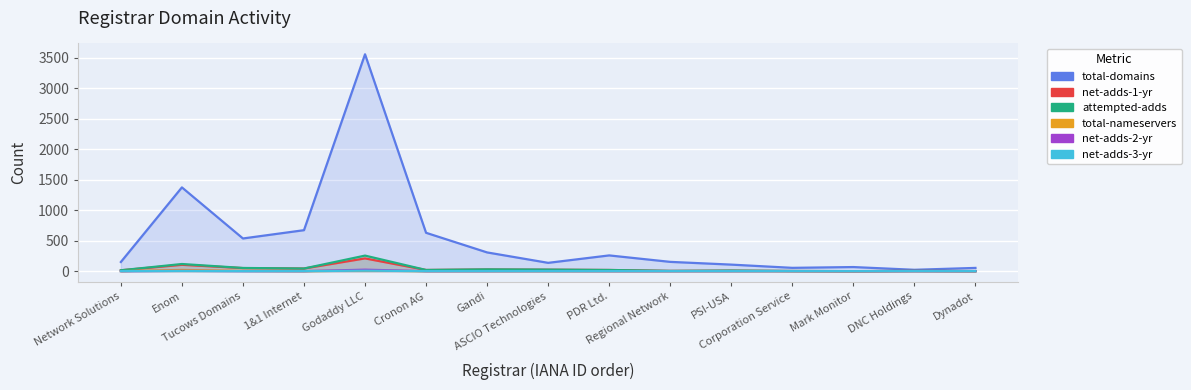

True or false: total-nameservers and net-adds-2-yr cross at least once.

False